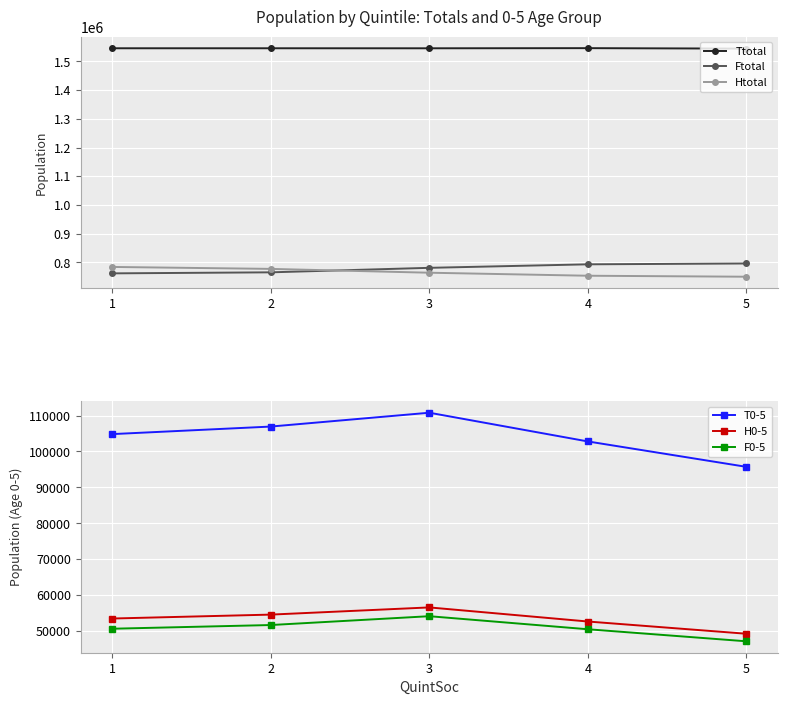

What is the highest value of the Ttotal series?

1546165.0